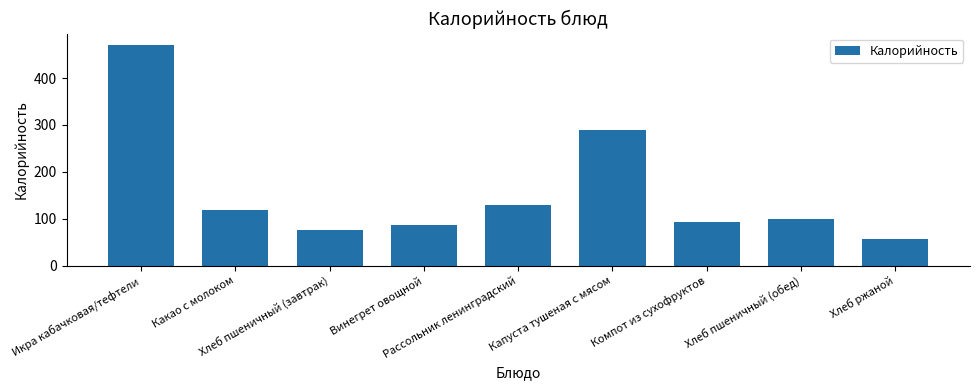

What is the value of the 4th bar from the left?

86.0